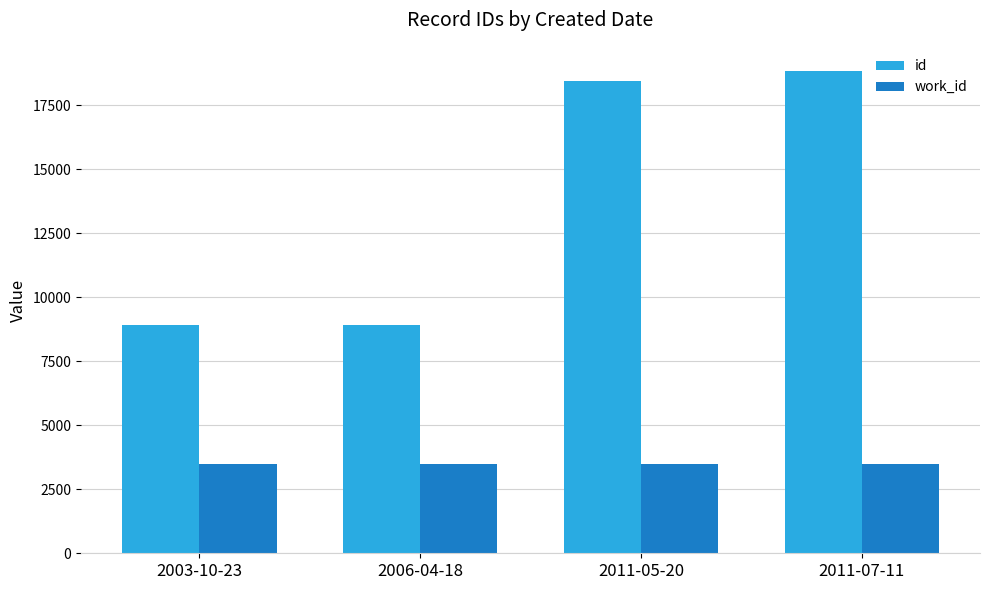

Where is id nearest to the value 13886?

2011-05-20